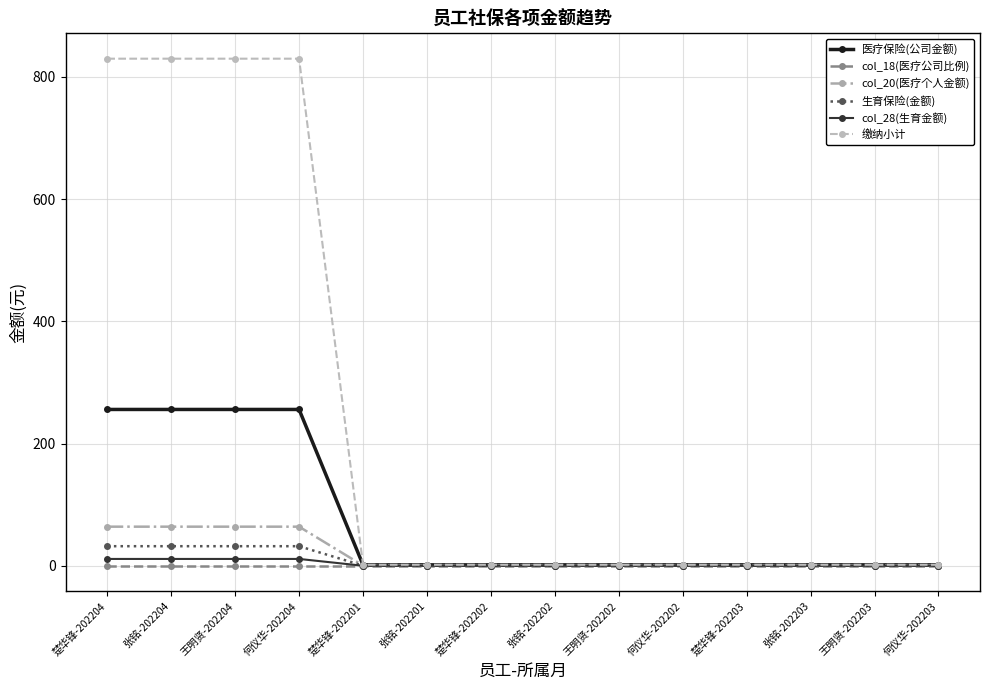

Which series has the largest total across all categories?

缴纳小计